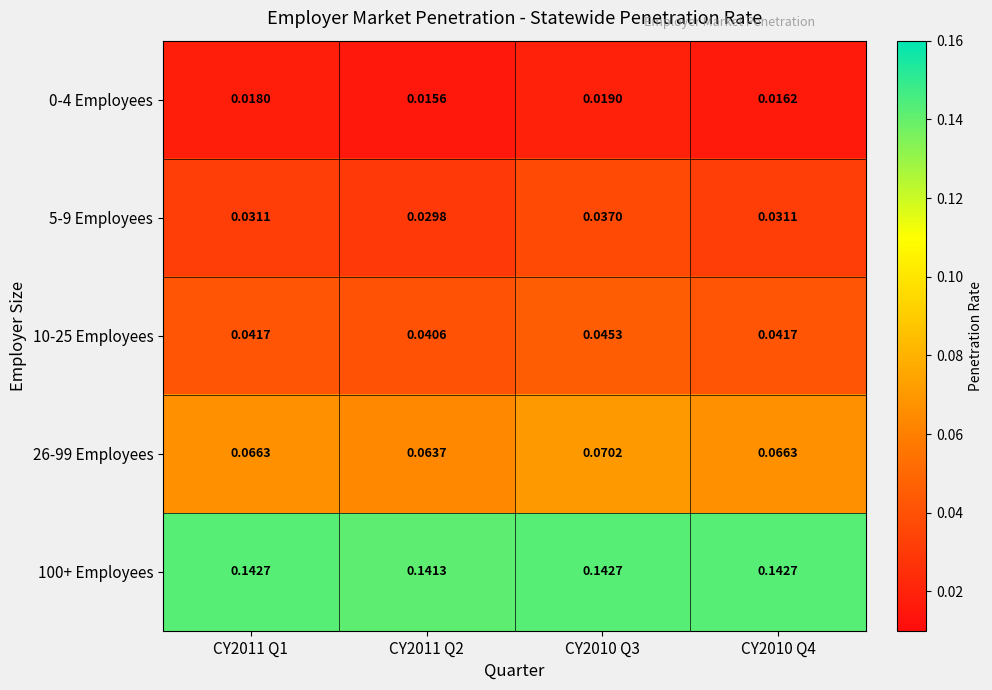

At which category is the sum across all series the highest?

CY2010 Q3